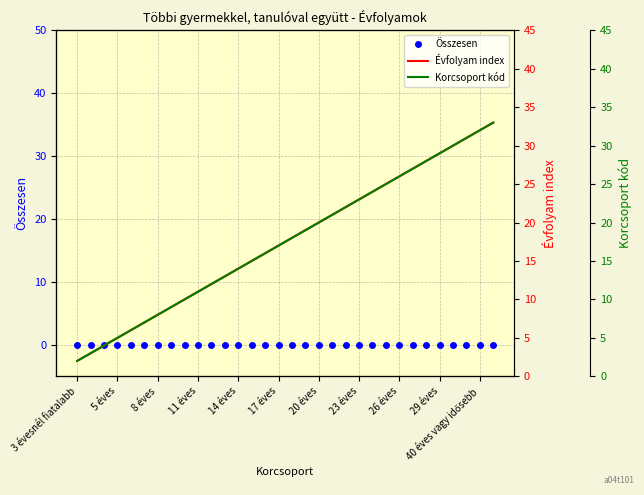

The Évfolyam index series shows 22 at 20. True or false?

True